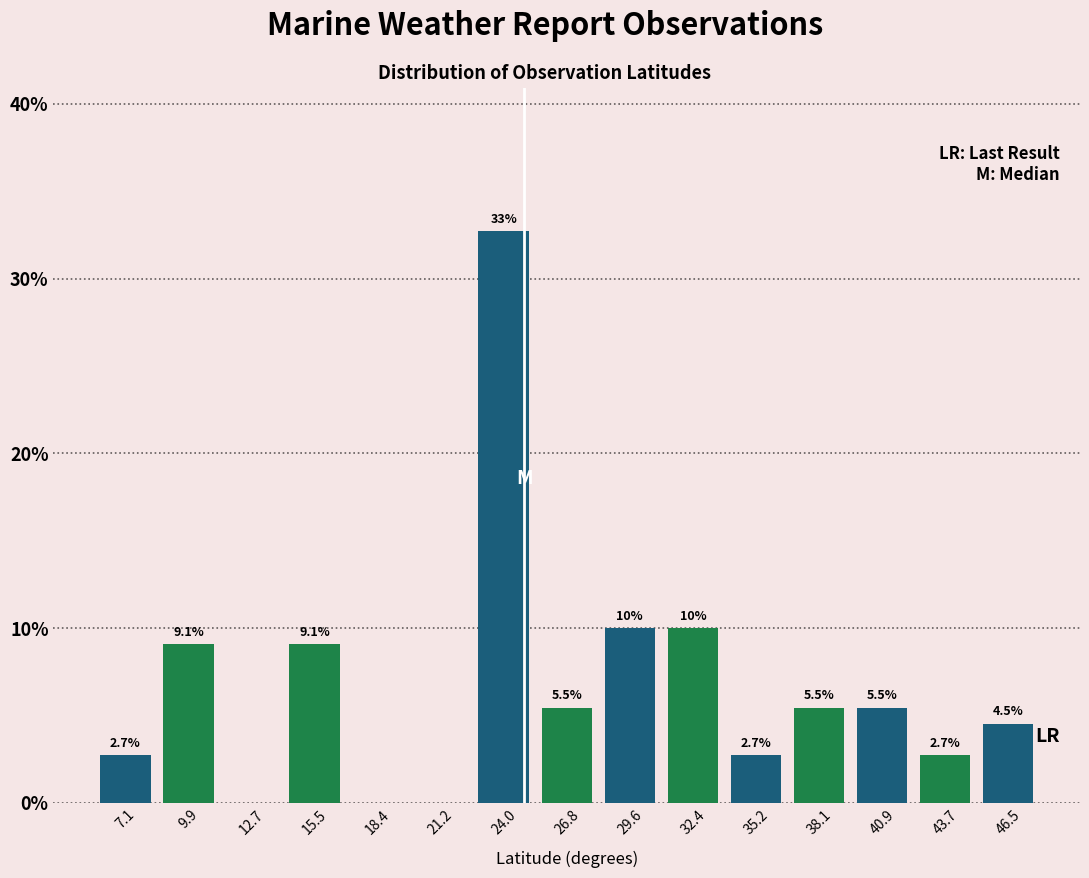

Over which range of the x-axis is the bar tallest?

22.5 to 25.5